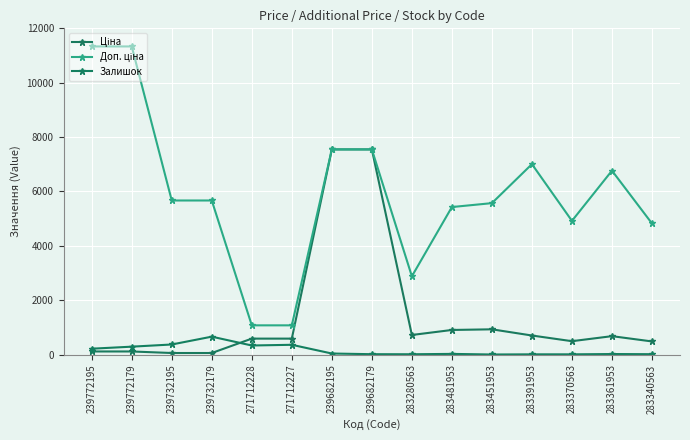

How many categories are shown in the chart?

15